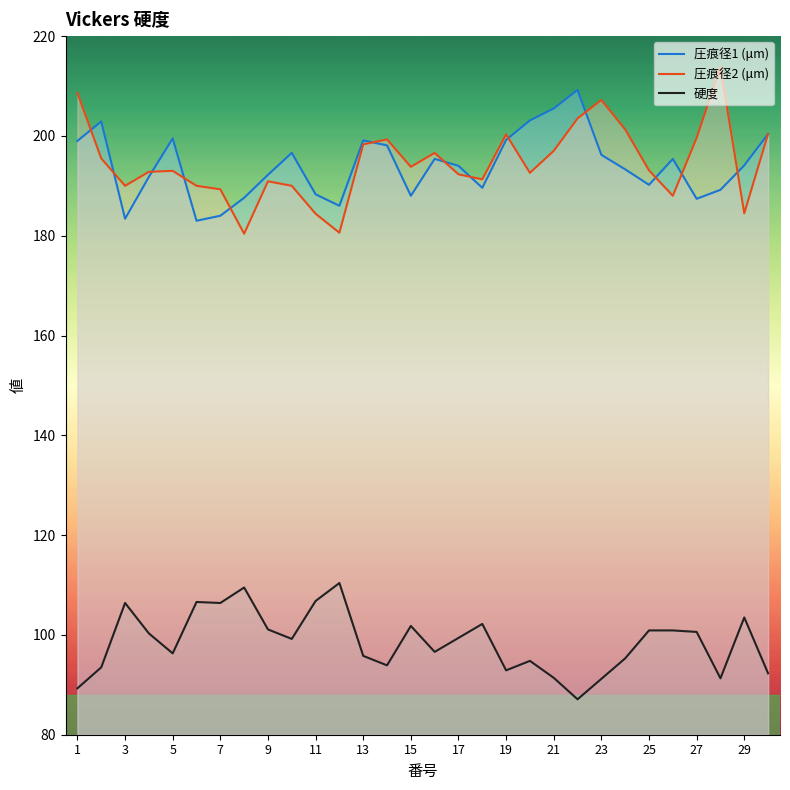

List the series in order of their peak value, highest first.

圧痕径2 (μm), 圧痕径1 (μm), 硬度